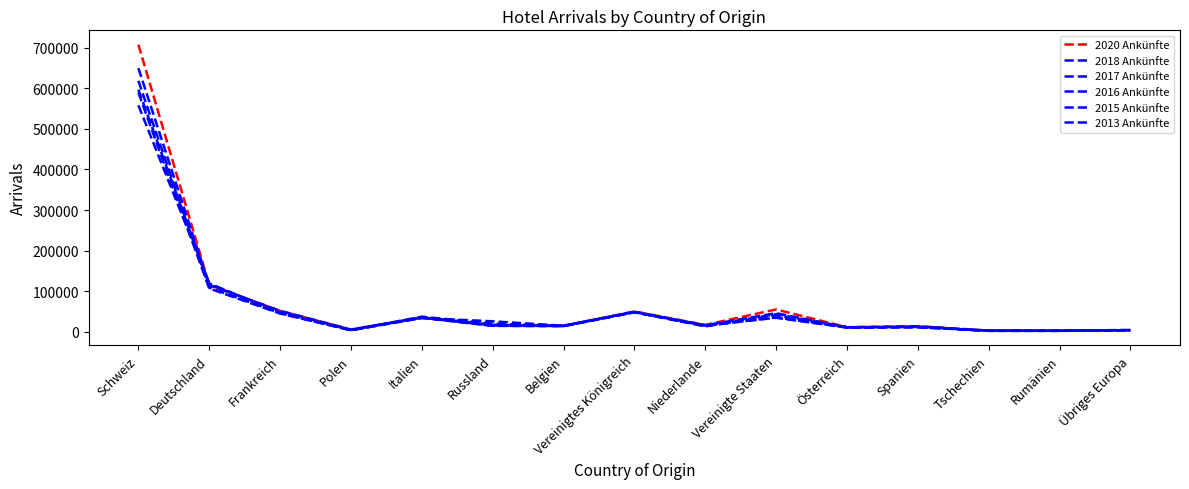

How many lines are shown in the chart?

6